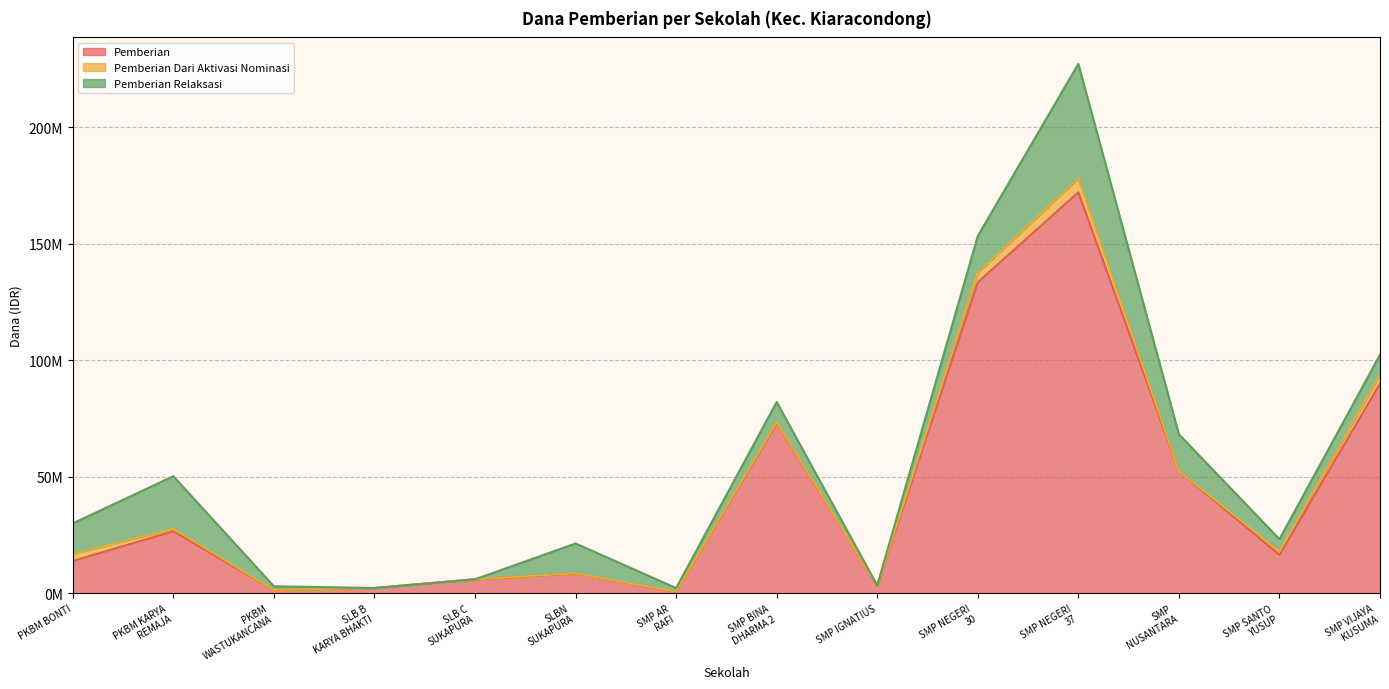

True or false: Pemberian and Pemberian Dari Aktivasi Nominasi cross at least once.

False